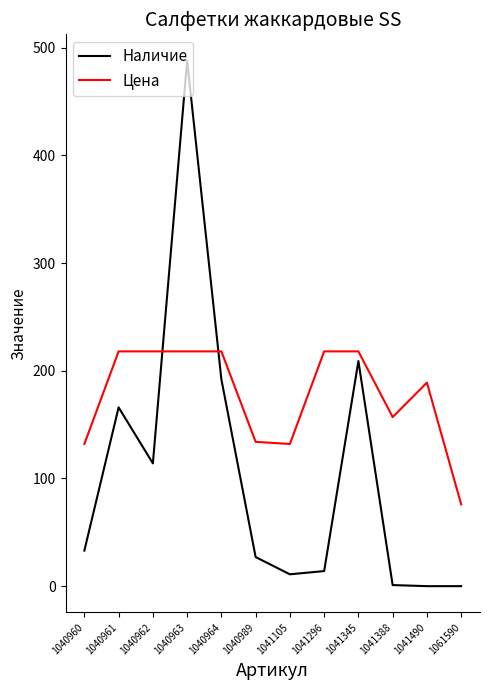

Which series ends up on top after the final intersection of Наличие and Цена?

Цена